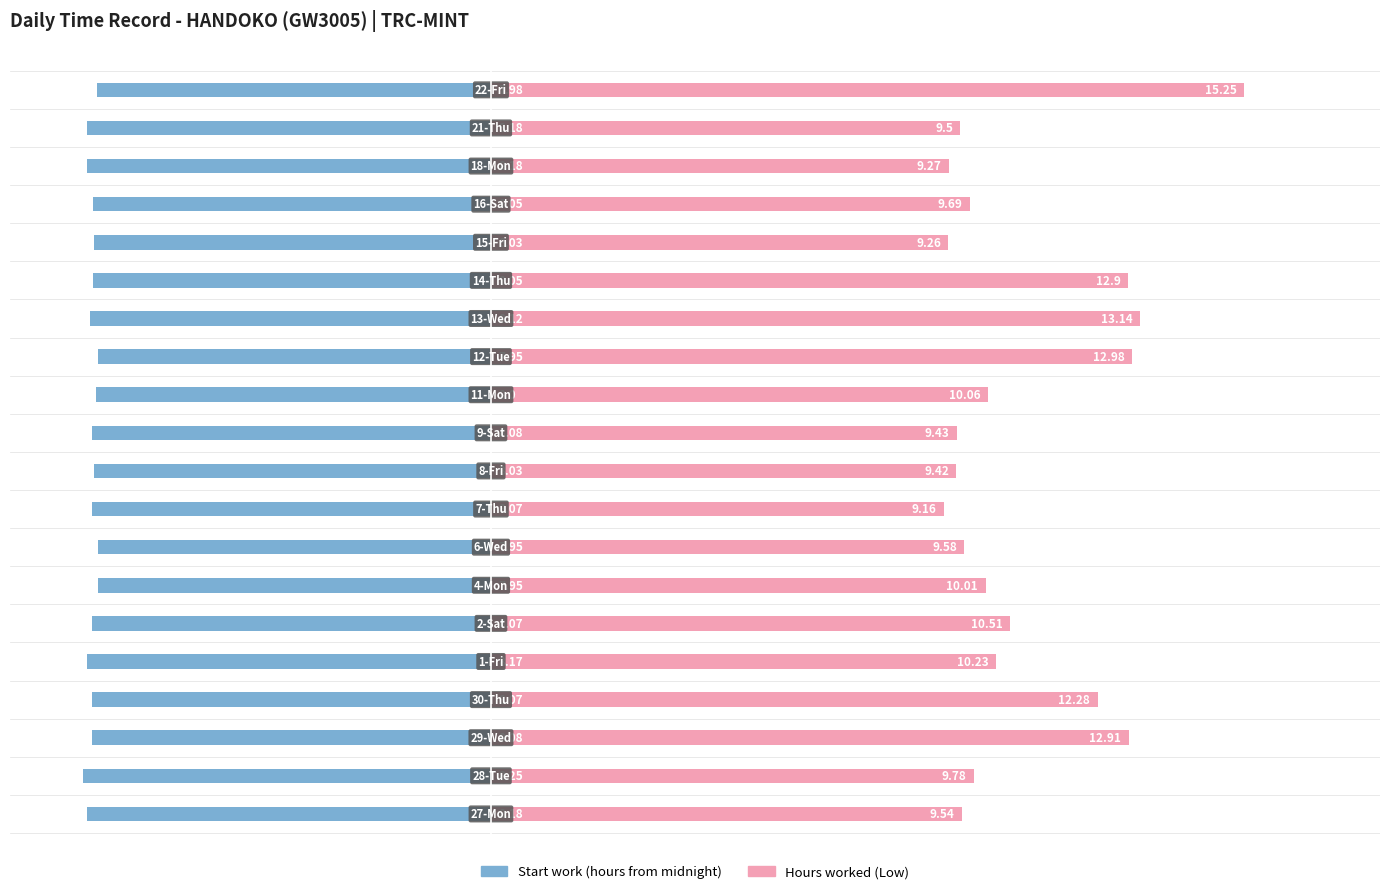

Rank the categories by Hours worked (Low) value from lowest to highest.

8, 15, 17, 9, 10, 18, 0, 7, 16, 1, 6, 11, 4, 5, 3, 14, 2, 12, 13, 19